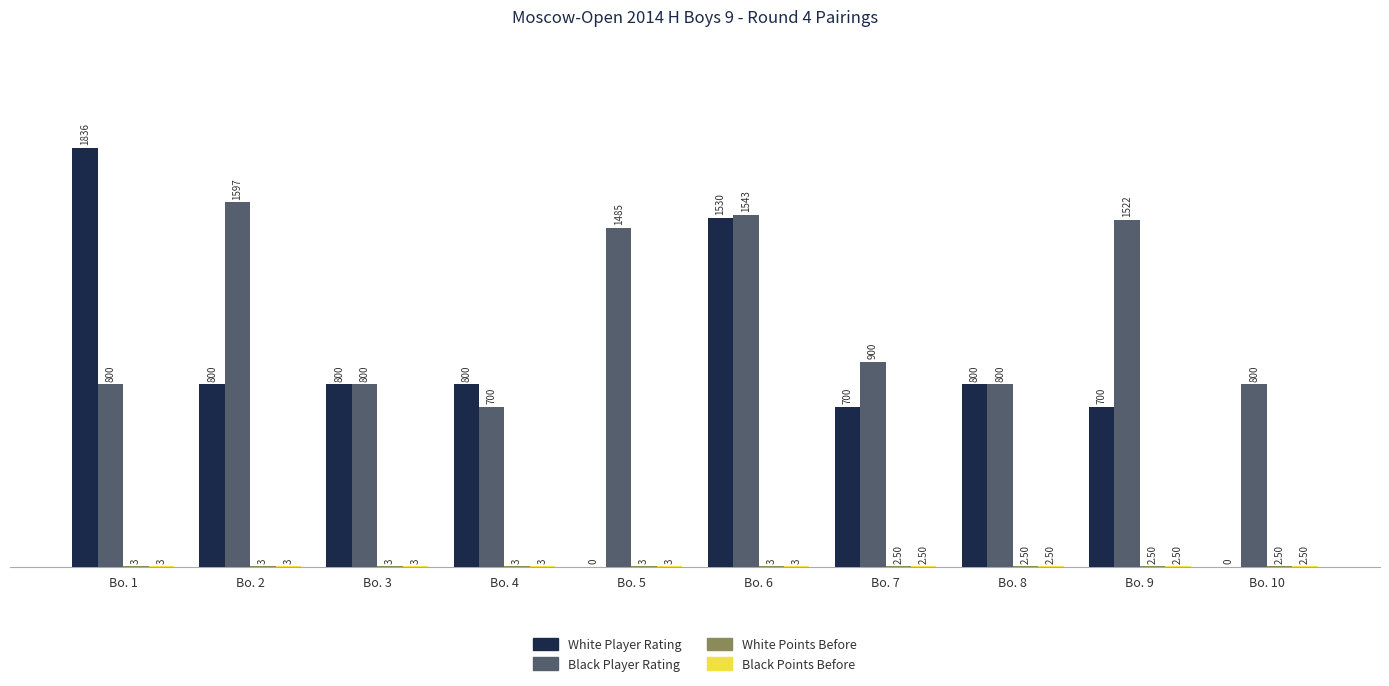

Which series changed the most between Bo. 6 and Bo. 8?

Black Player Rating